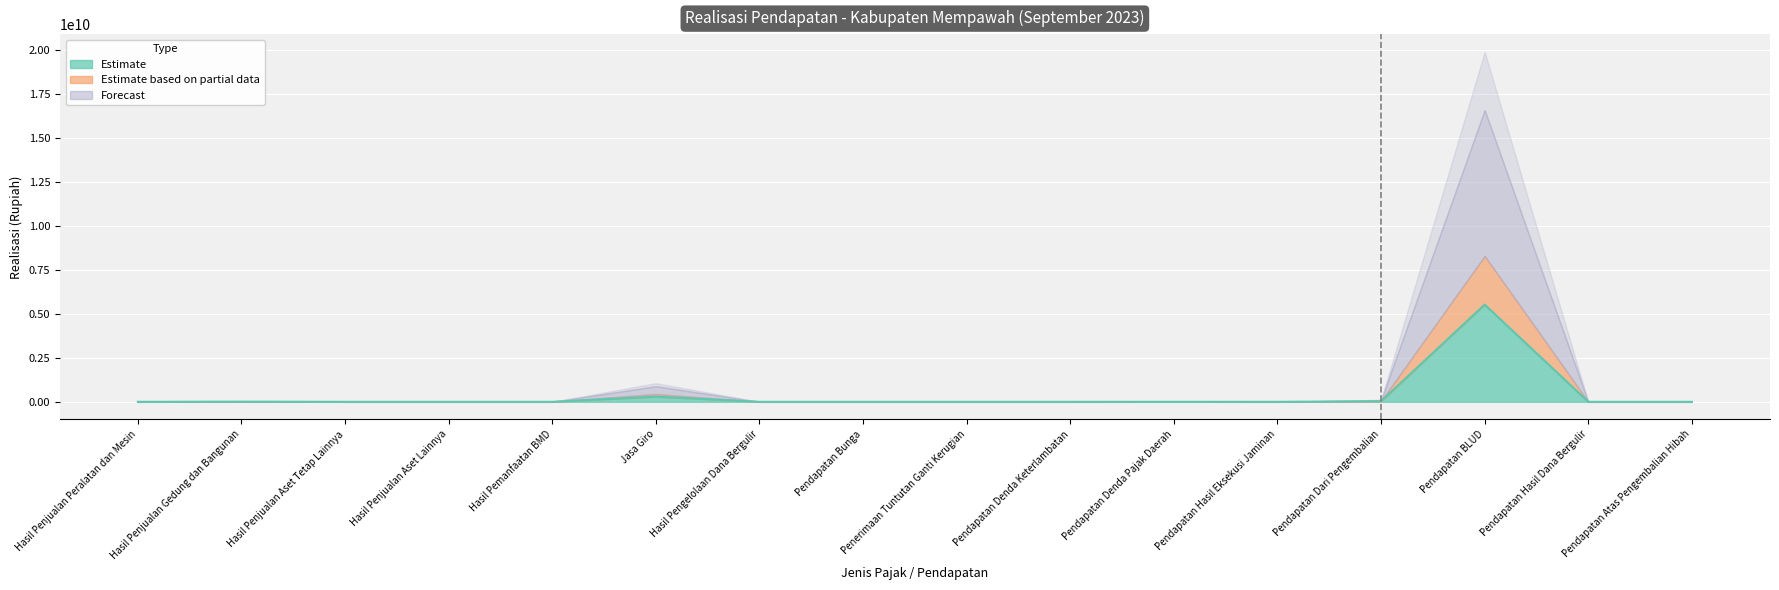

What are all the series names shown in the legend?

Estimate, Estimate based on partial data, Forecast